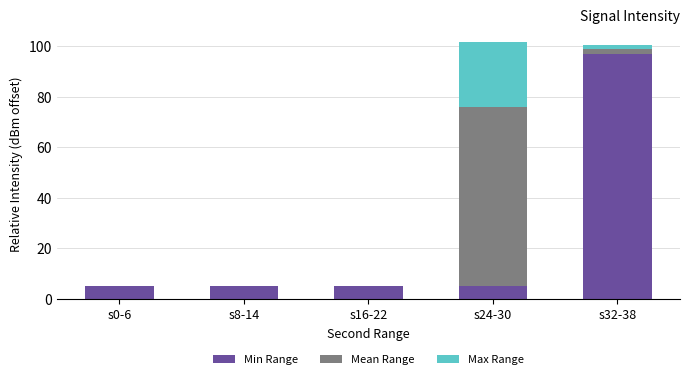

What position from the right is s24-30?

2